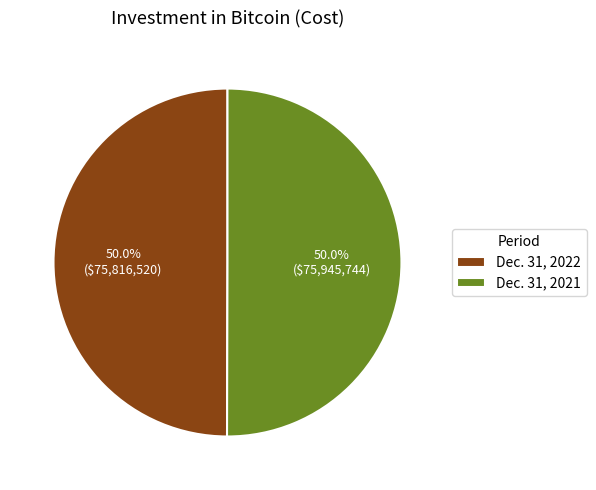

To the nearest percent, what percentage of the pie is Dec. 31, 2022?

50%